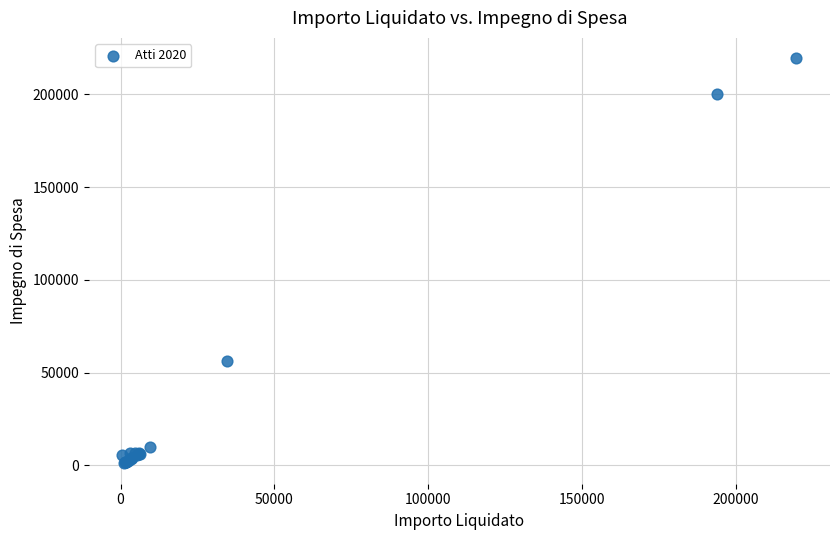

What Y value in the scatter plot is closest to 110300?

56060.0